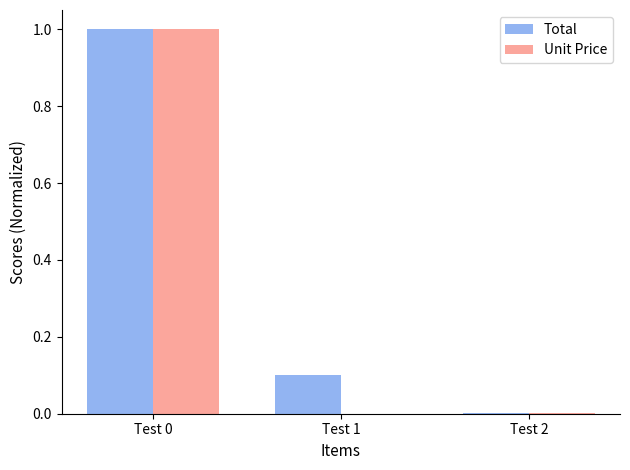

Is it true that Total equals 0.0 at Test 2?

True